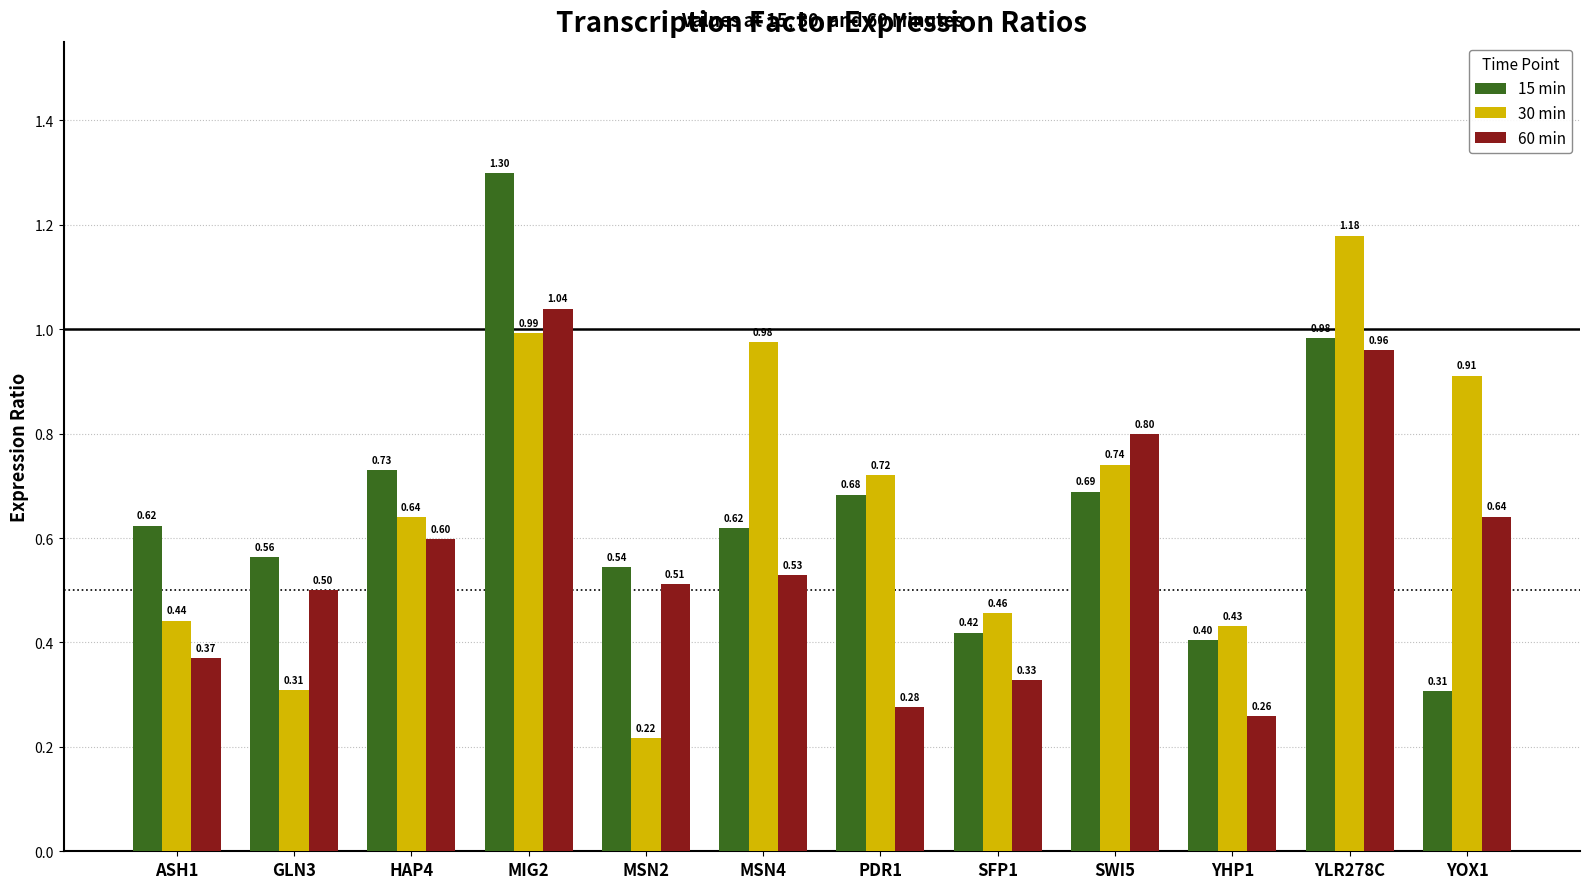

What are all the series names shown in the legend?

15 min, 30 min, 60 min